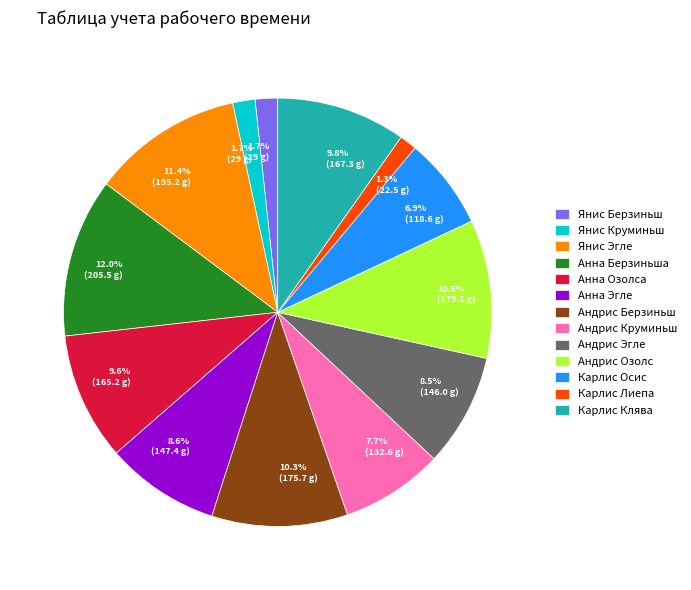

Which slice is the largest?

Анна Берзиньша